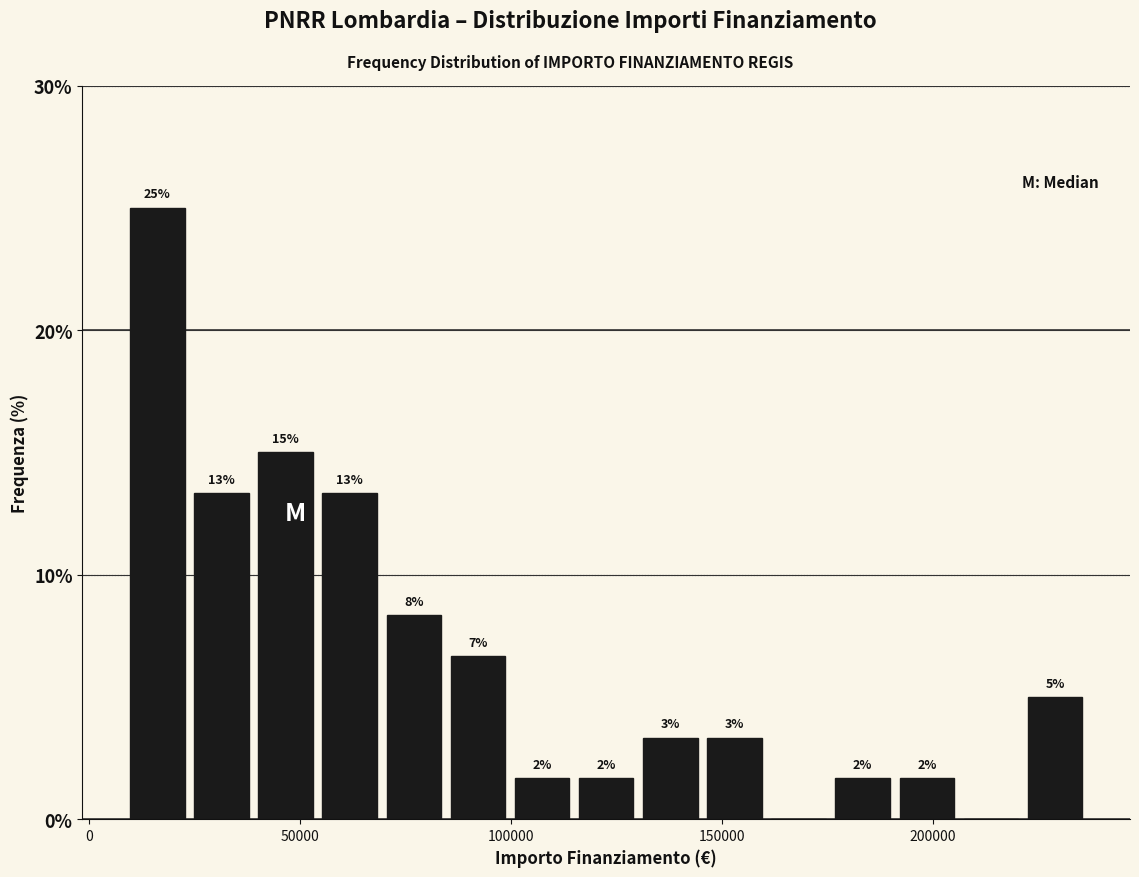

Around what value on the x-axis is the tallest bar? Give the approximate position of its centre, as read against the axis.

15000